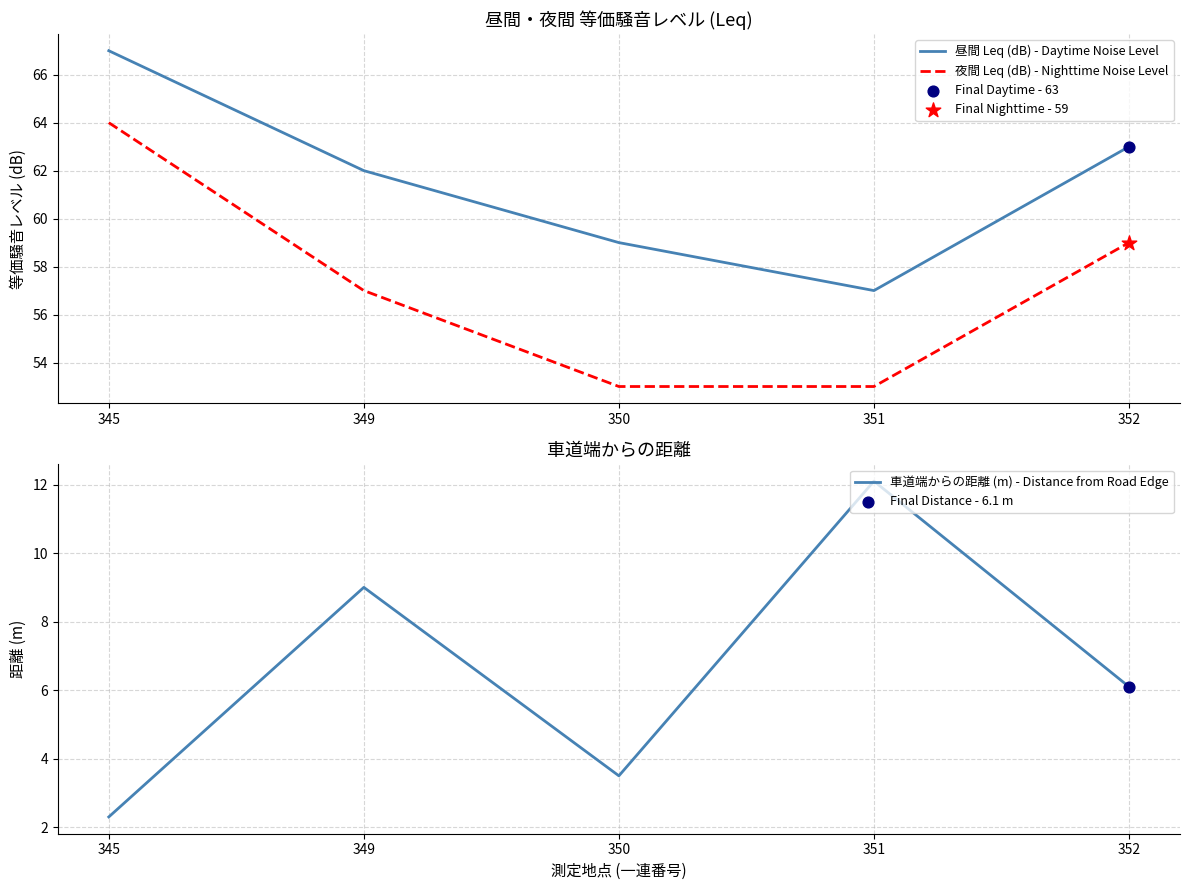

Which series has the widest spread of Y values?

夜間 Leq (dB) - Nighttime Noise Level